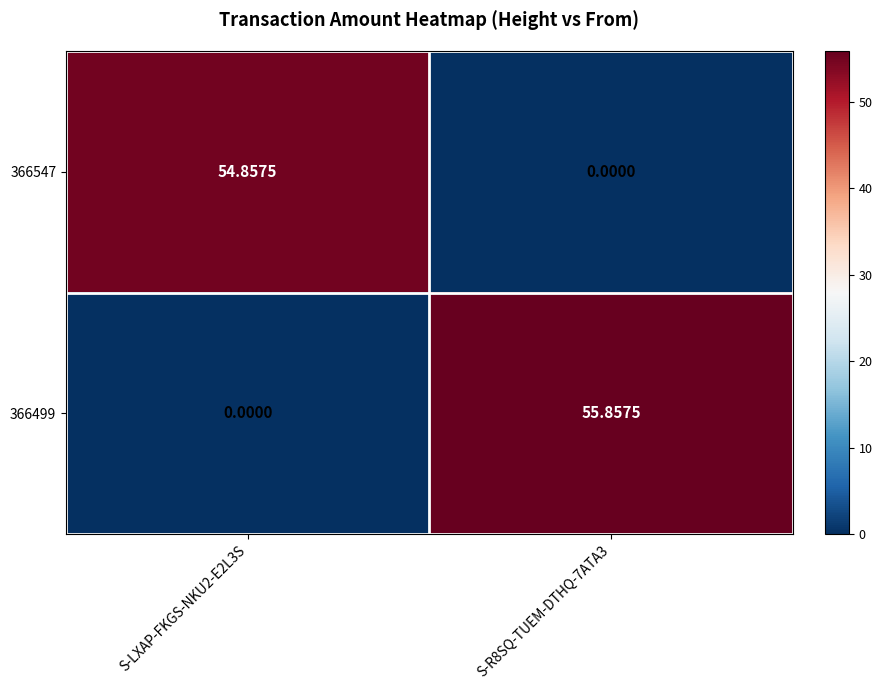

Is the value of 366547 at S-LXAP-FKGS-NKU2-E2L3S greater than the value of 366499 at S-LXAP-FKGS-NKU2-E2L3S?

Yes